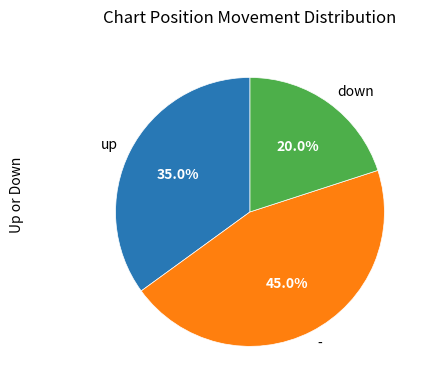

To the nearest percent, what percentage of the pie is down?

20%